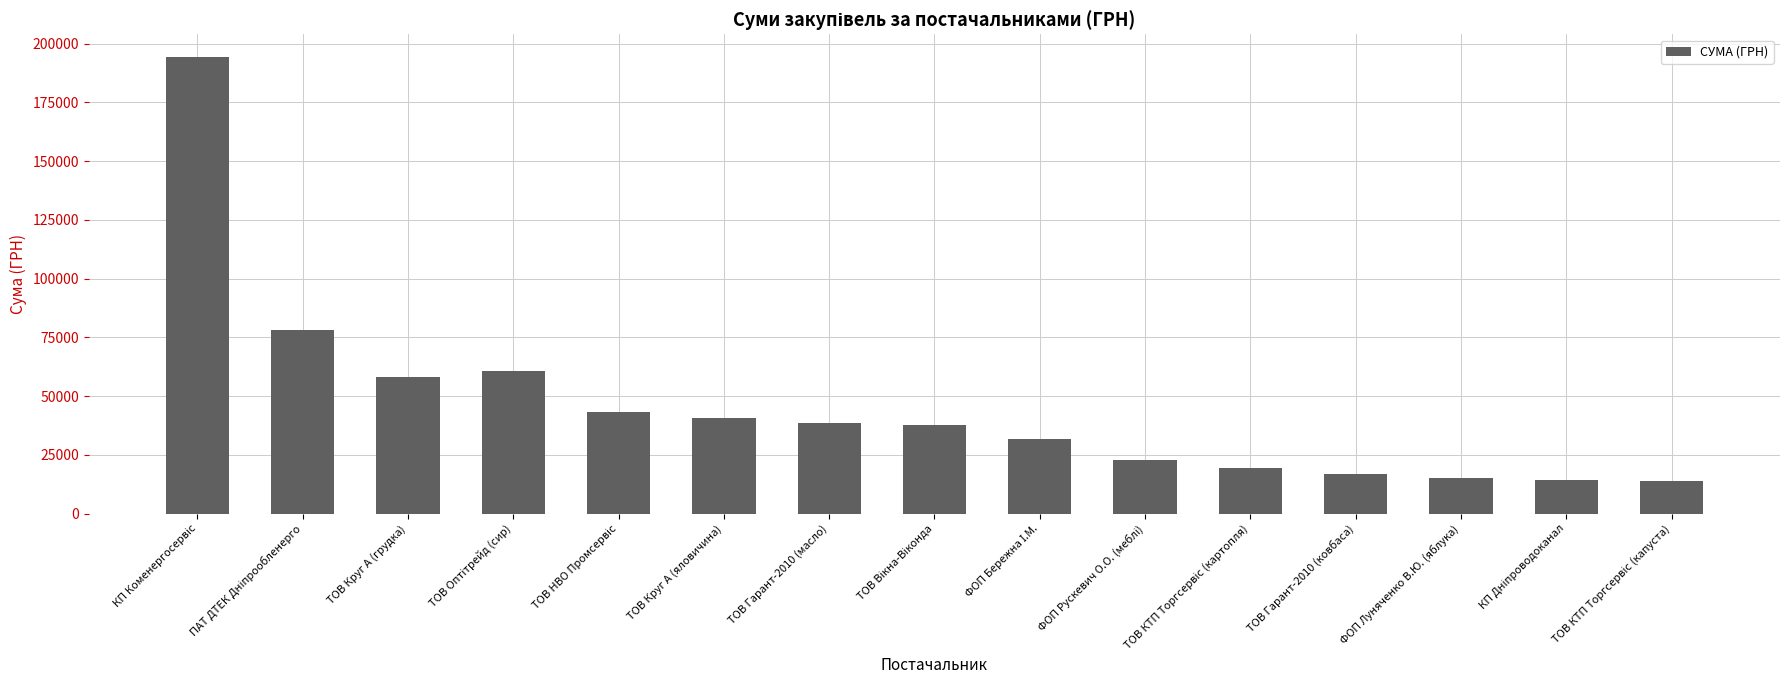

True or false: the data shows 58213.4 at ТОВ Круг А (грудка).

True